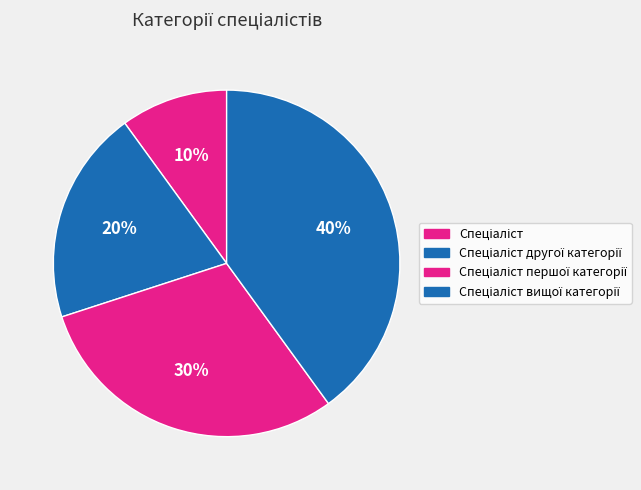

How many slices are in this pie chart?

4